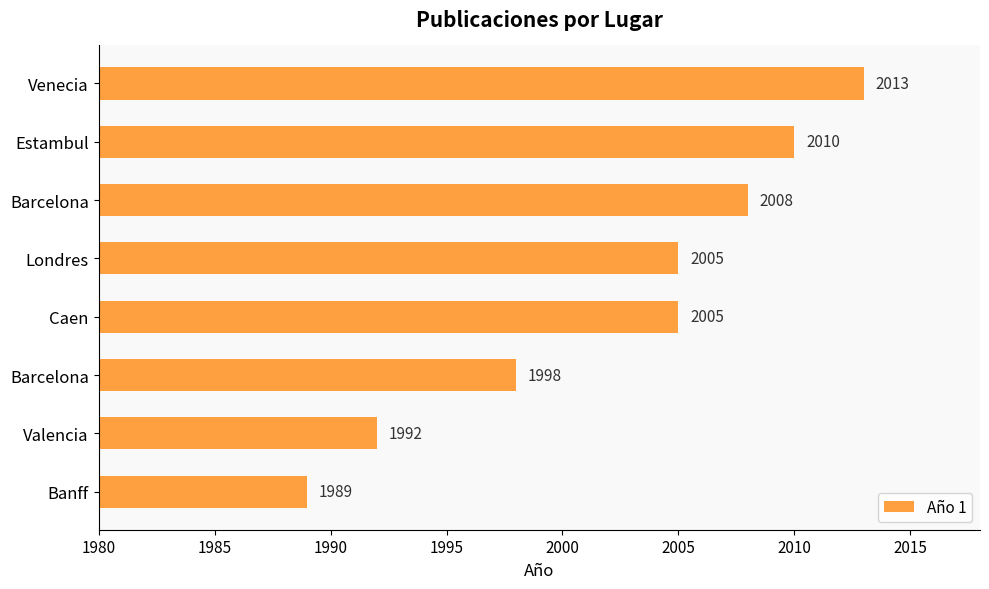

What is the sum of all values?

16020